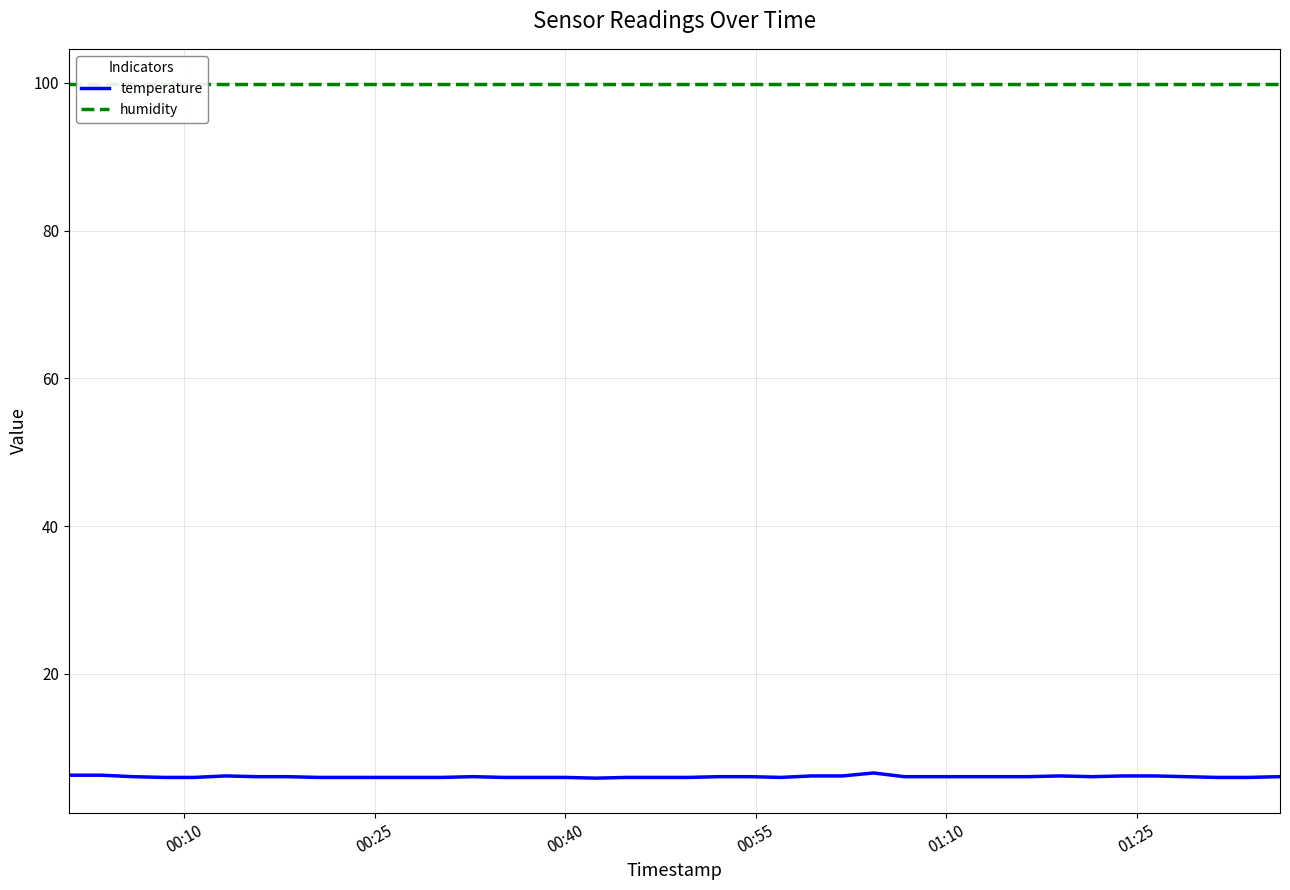

What is the maximum value for temperature?

6.6